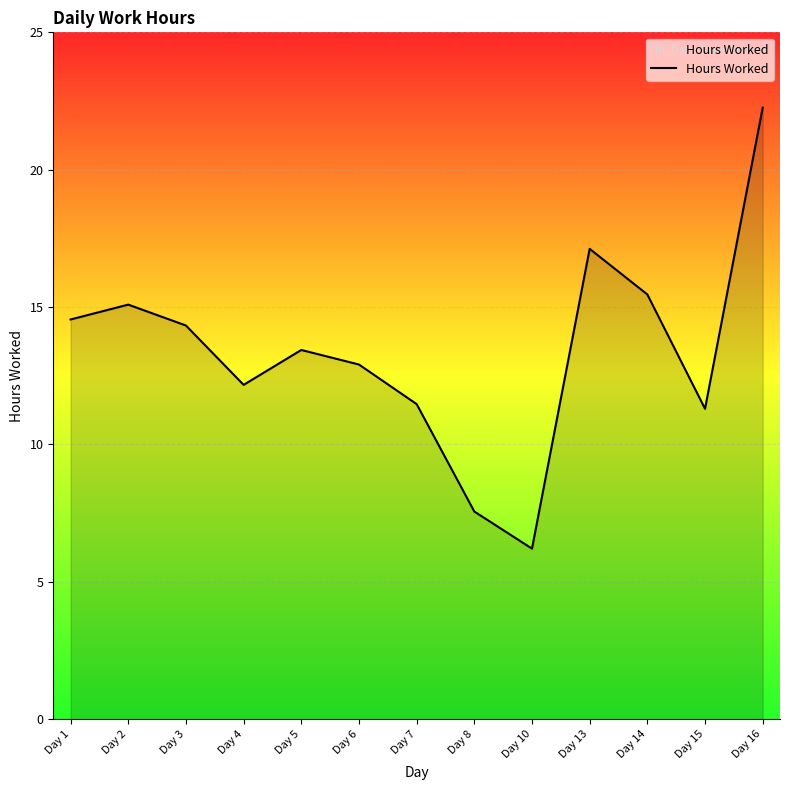

Which label corresponds to the largest value in the chart?

Day 16